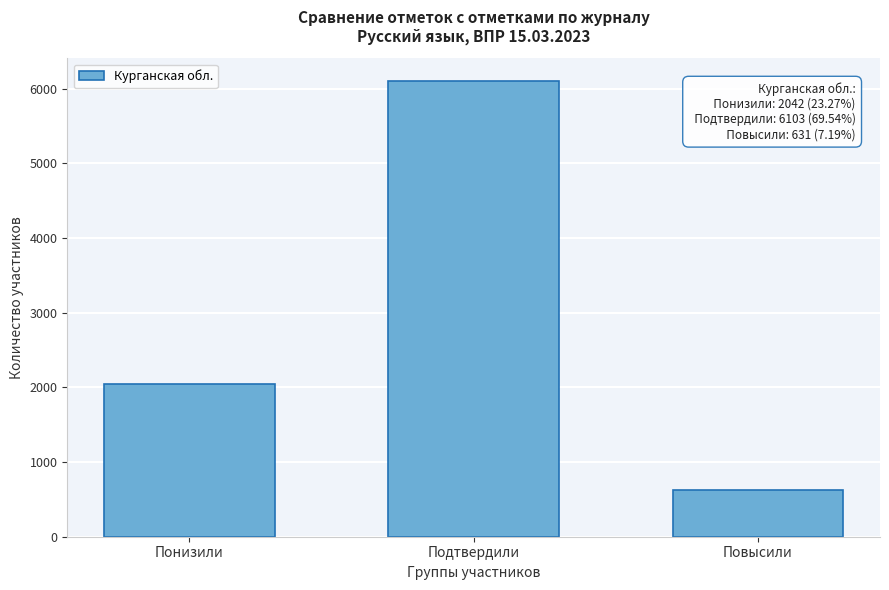

Reading left to right, what are all the values shown in this chart?

2042	6103	631